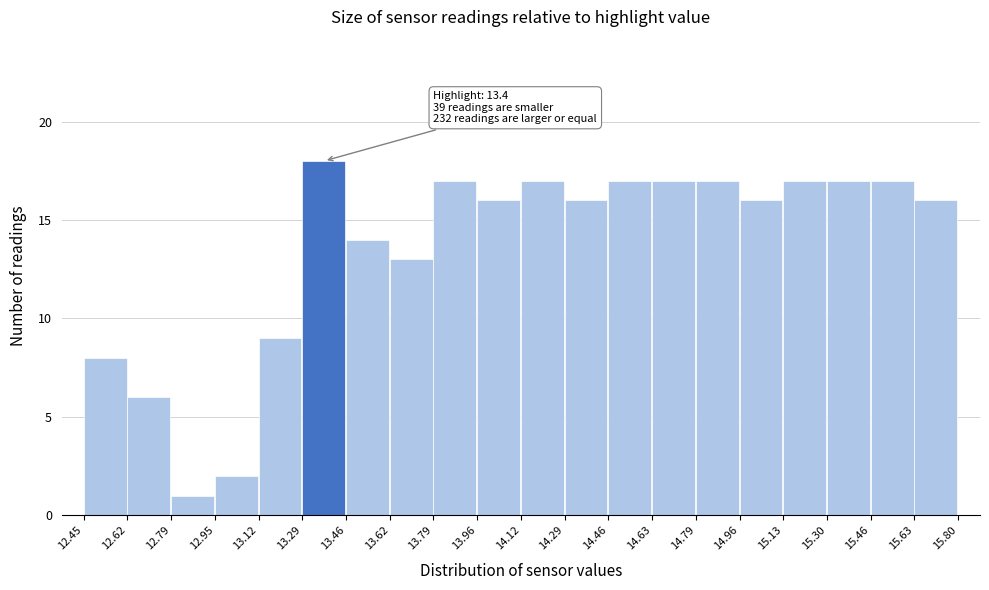

Which range on the x-axis has the tallest bar?

13.29 to 13.46